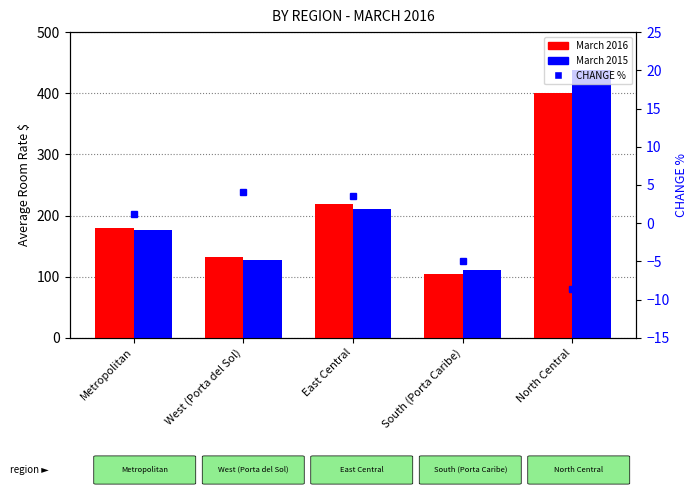

True or false: March 2015 has a value of 754.3 at North Central.

False